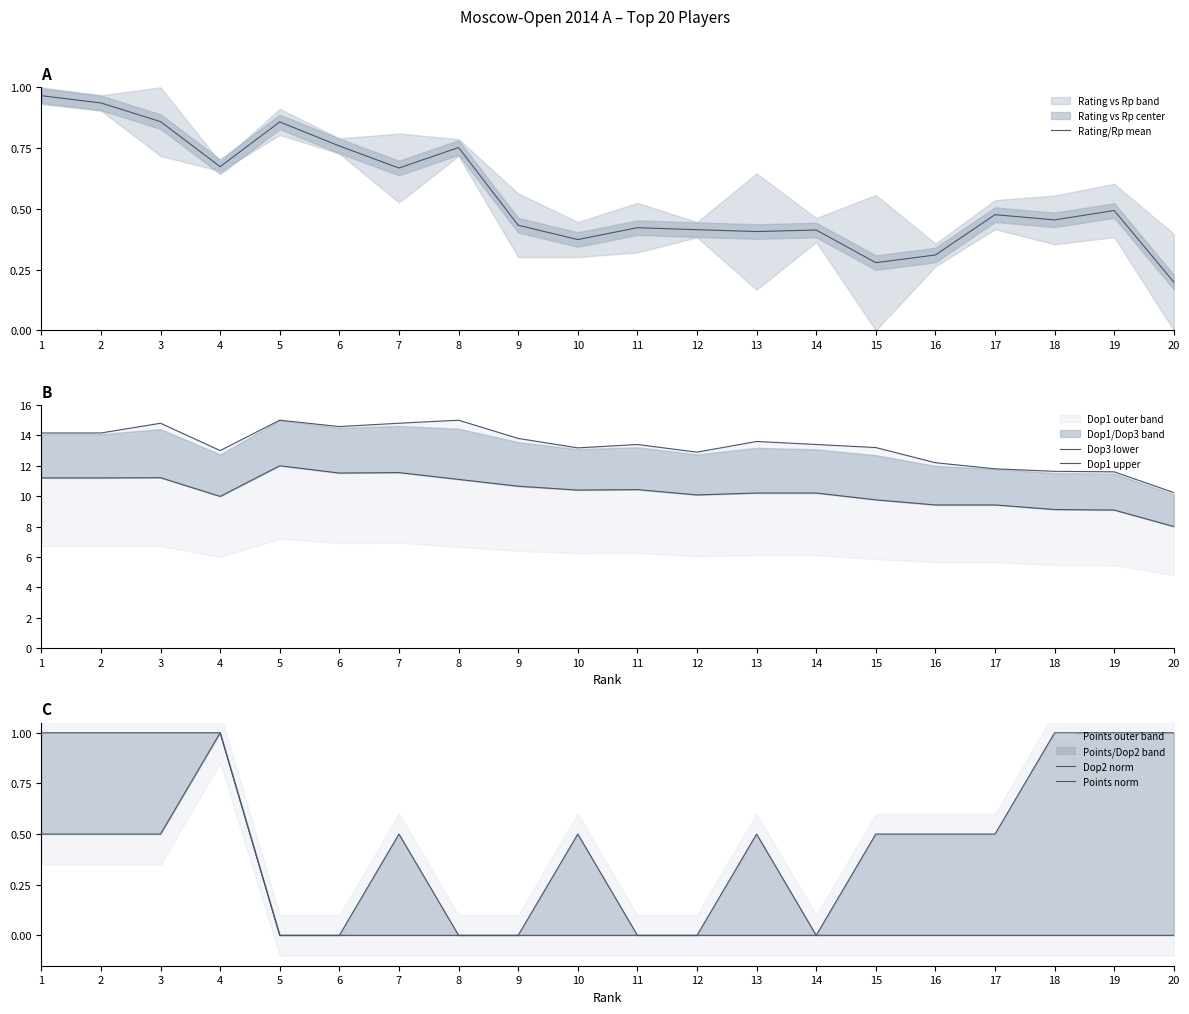

What is the value of the Rating/Rp mean point at the 18th from the left?

0.5